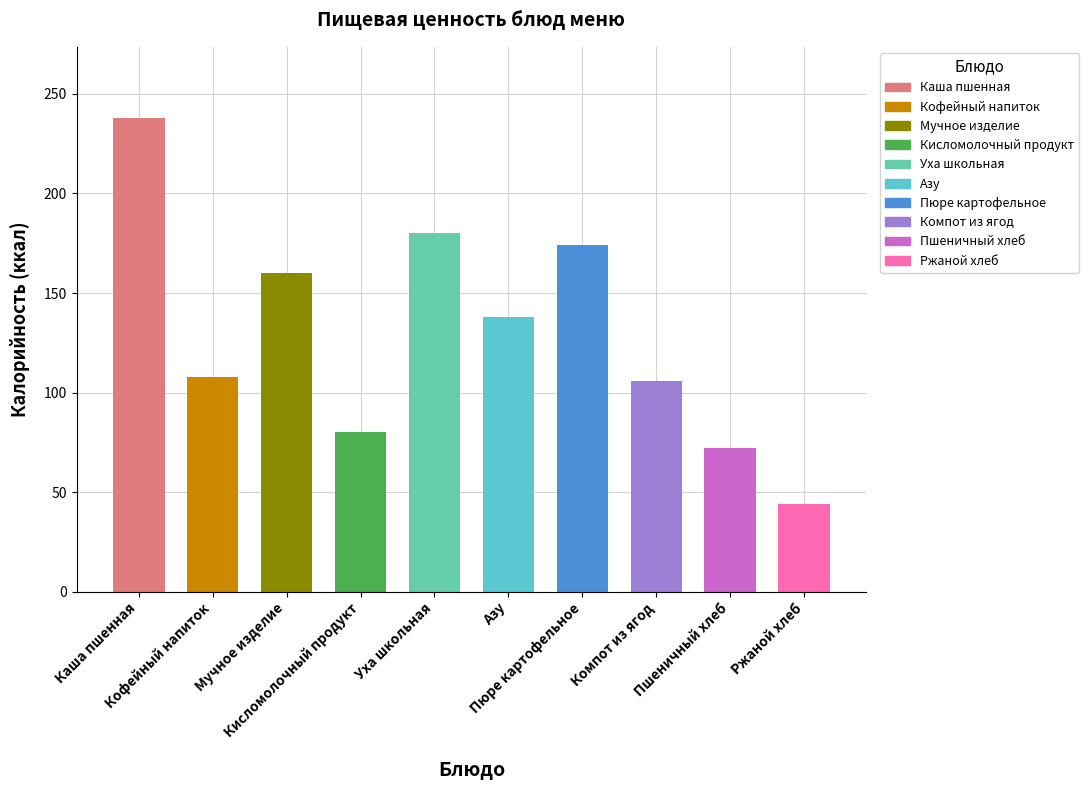

What is the maximum value shown in the chart?

238